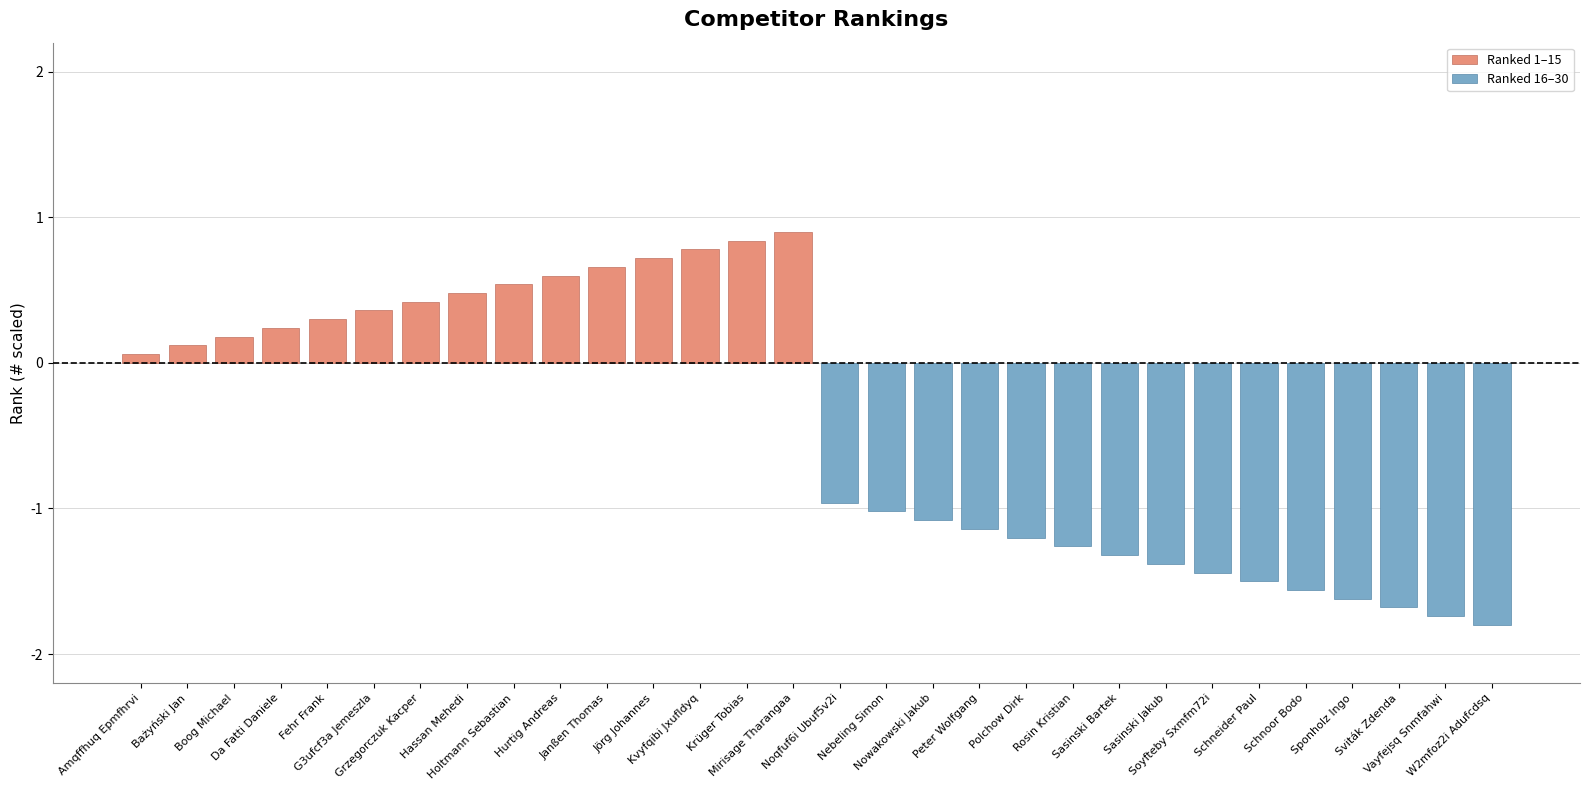

Does the chart contain any negative values?

Yes